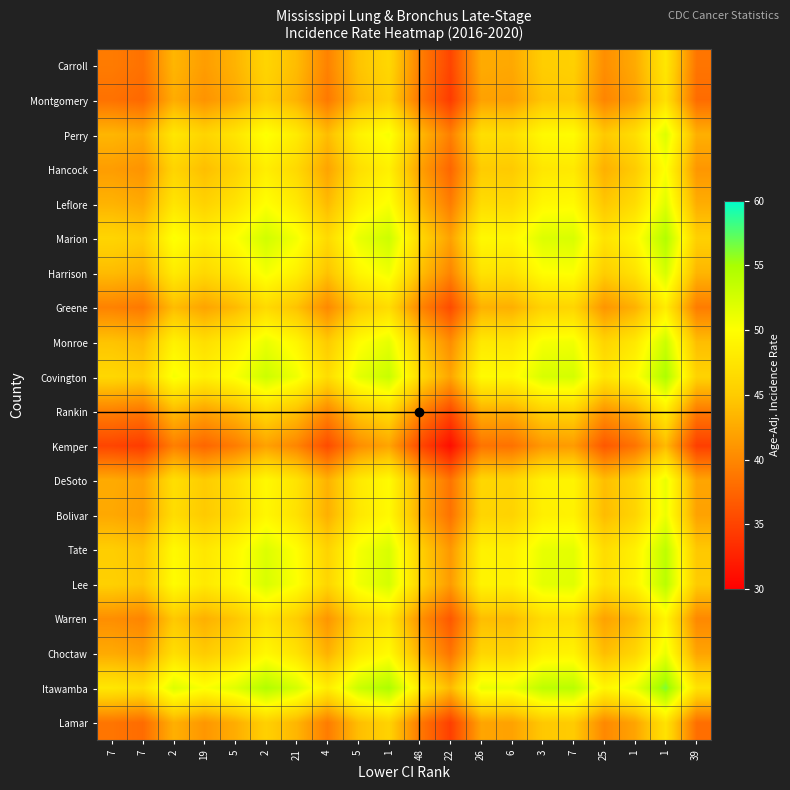

Which label corresponds to the largest value in the chart?

1